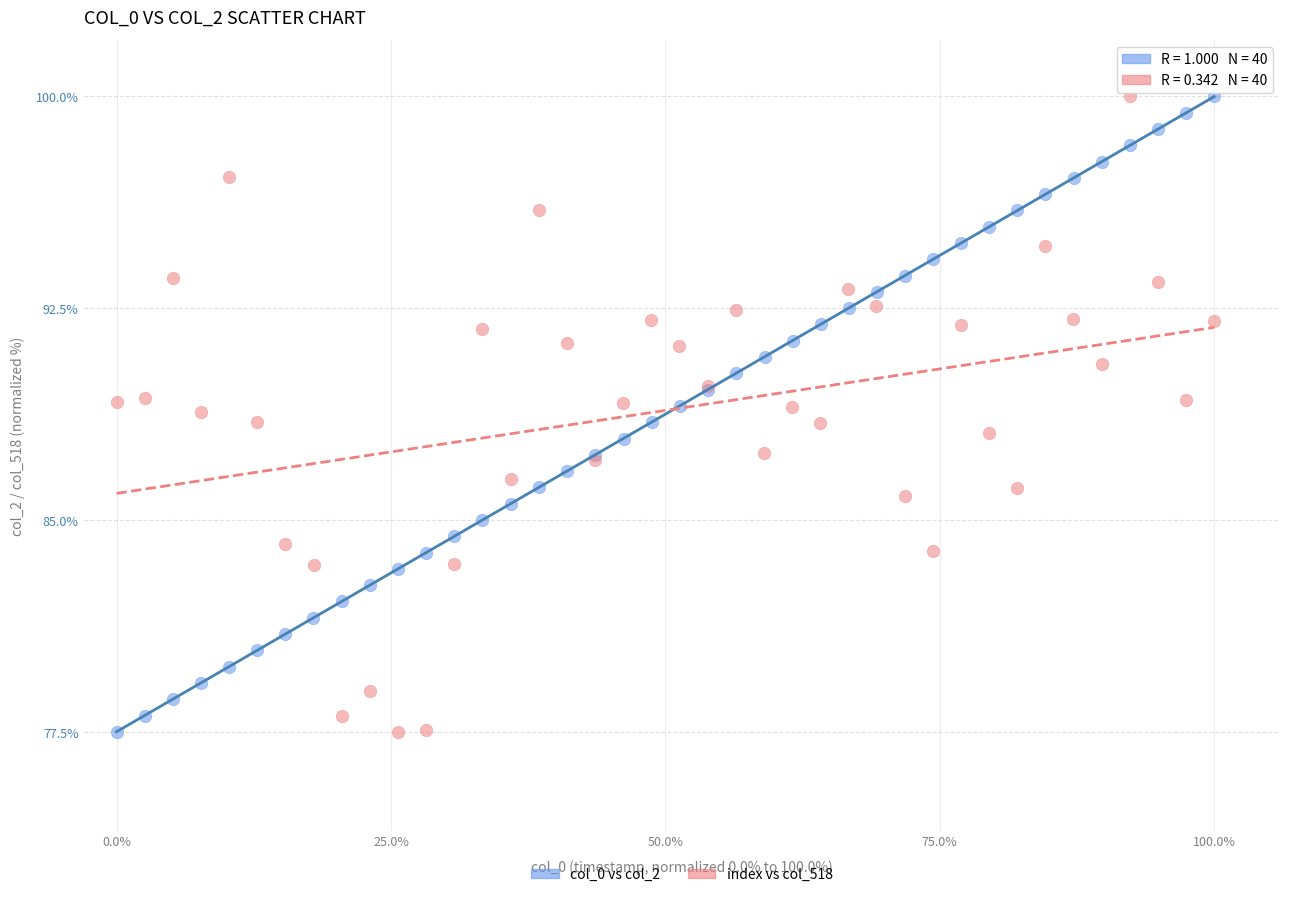

What are all the series names shown in the legend?

col_0 vs col_2, index vs col_518